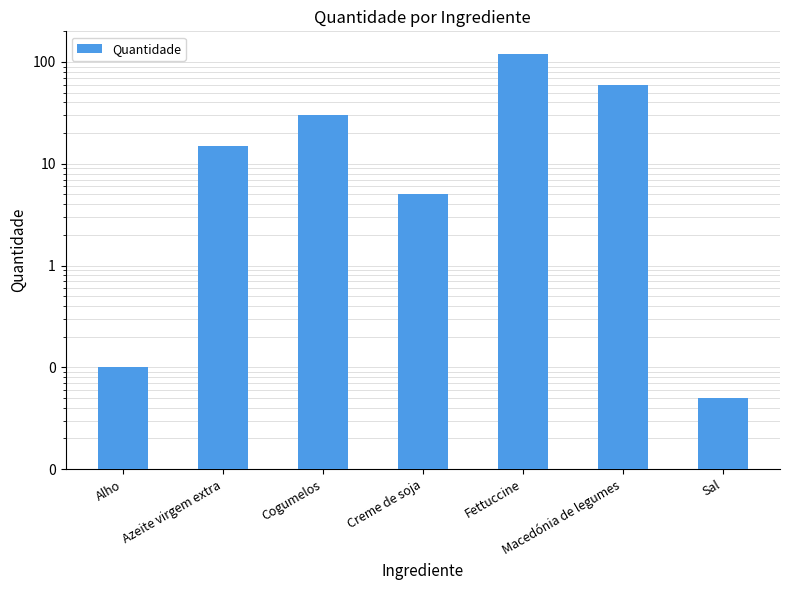

Does the chart contain stacked bars?

No